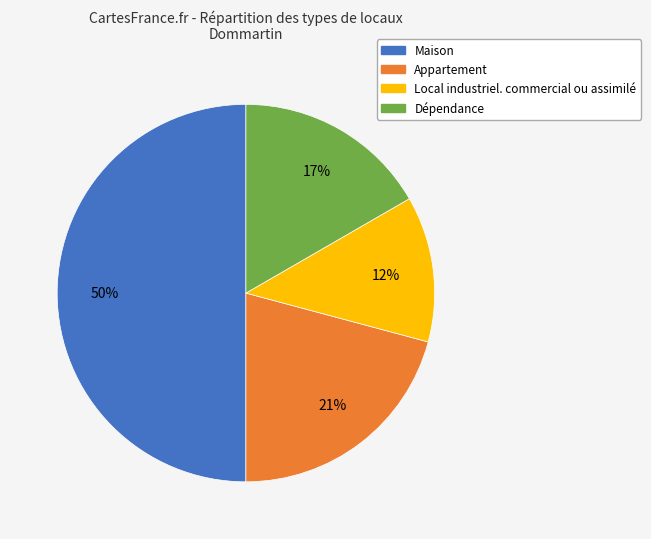

Which category accounts for the majority?

Maison